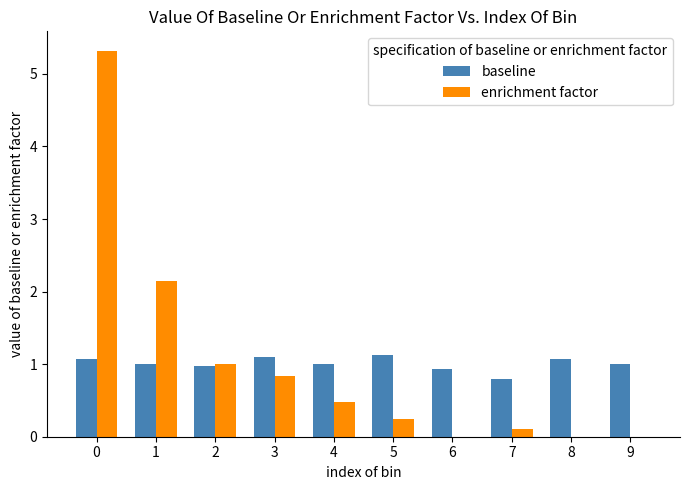

The value of baseline at 7 is 0.8. True or false?

True